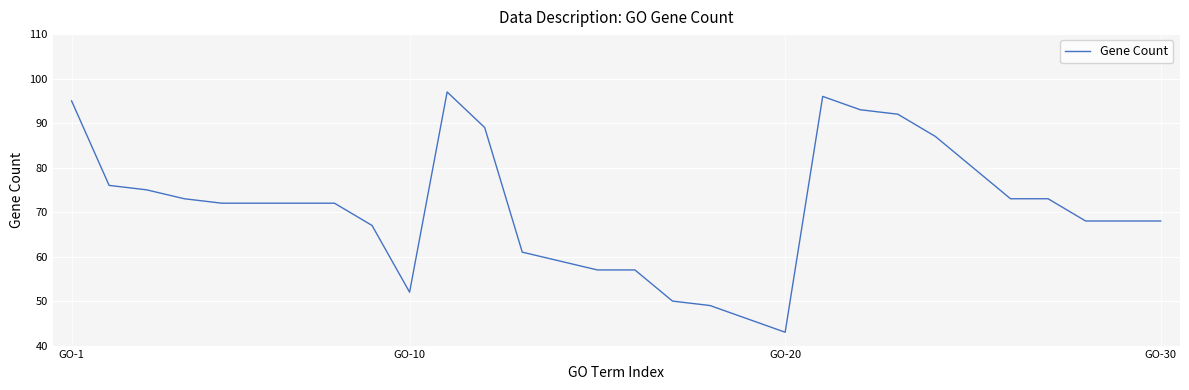

What is the maximum value shown in the chart?

97